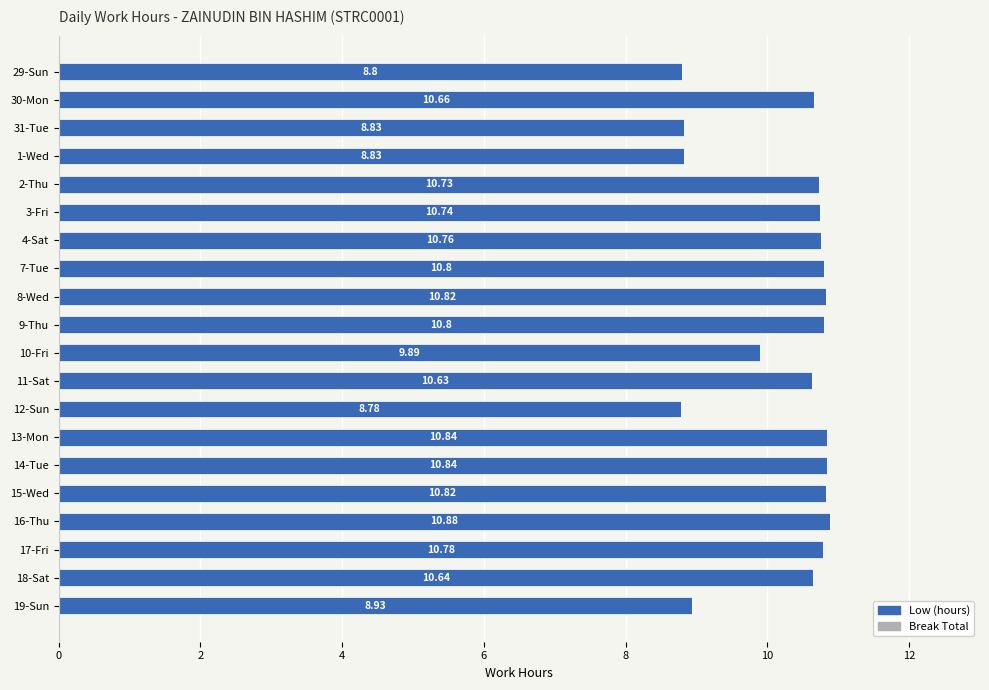

Approximately how many times larger is the value at 10-Fri compared to 9-Thu?

0.9